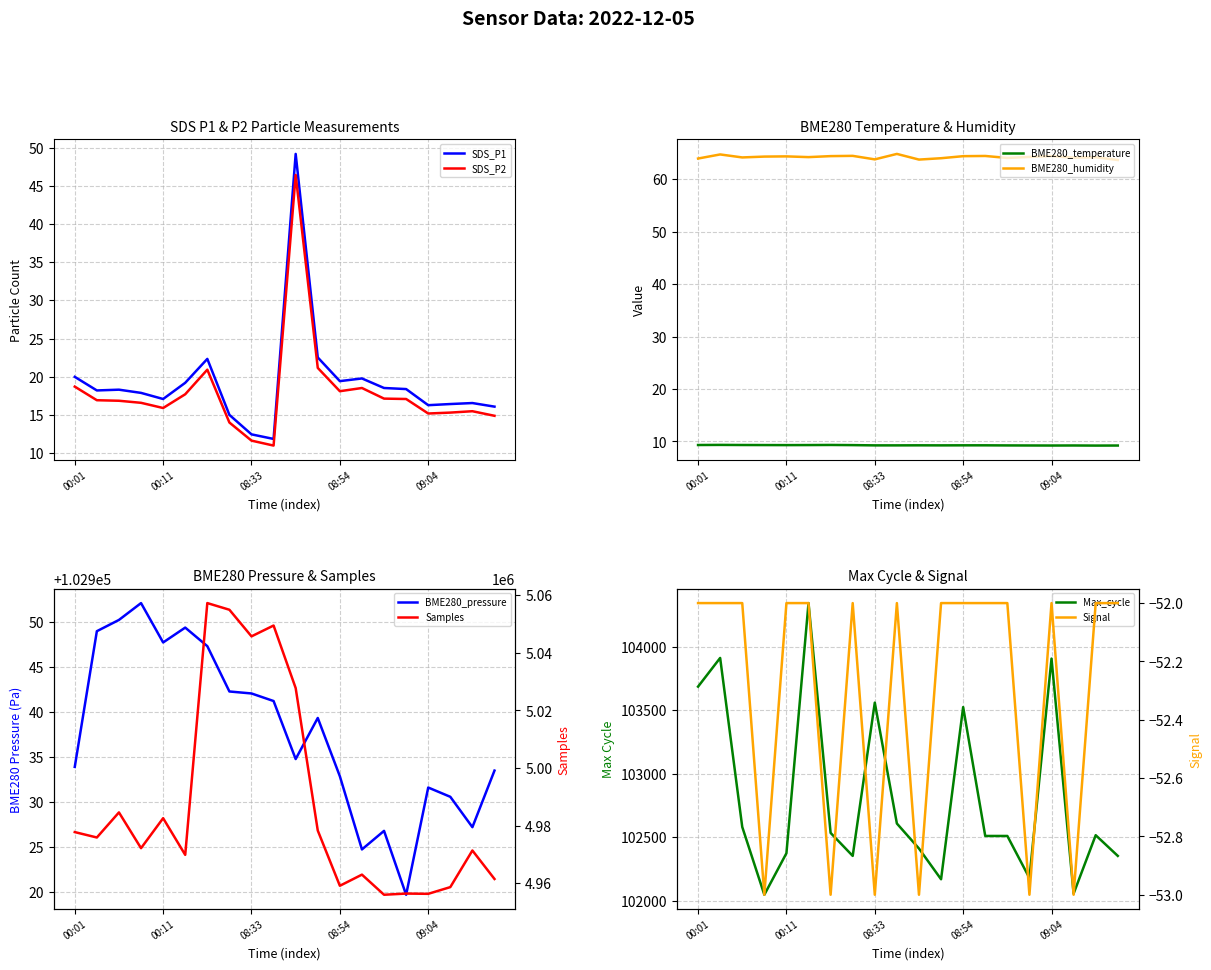

What is the greatest value displayed?

64.8